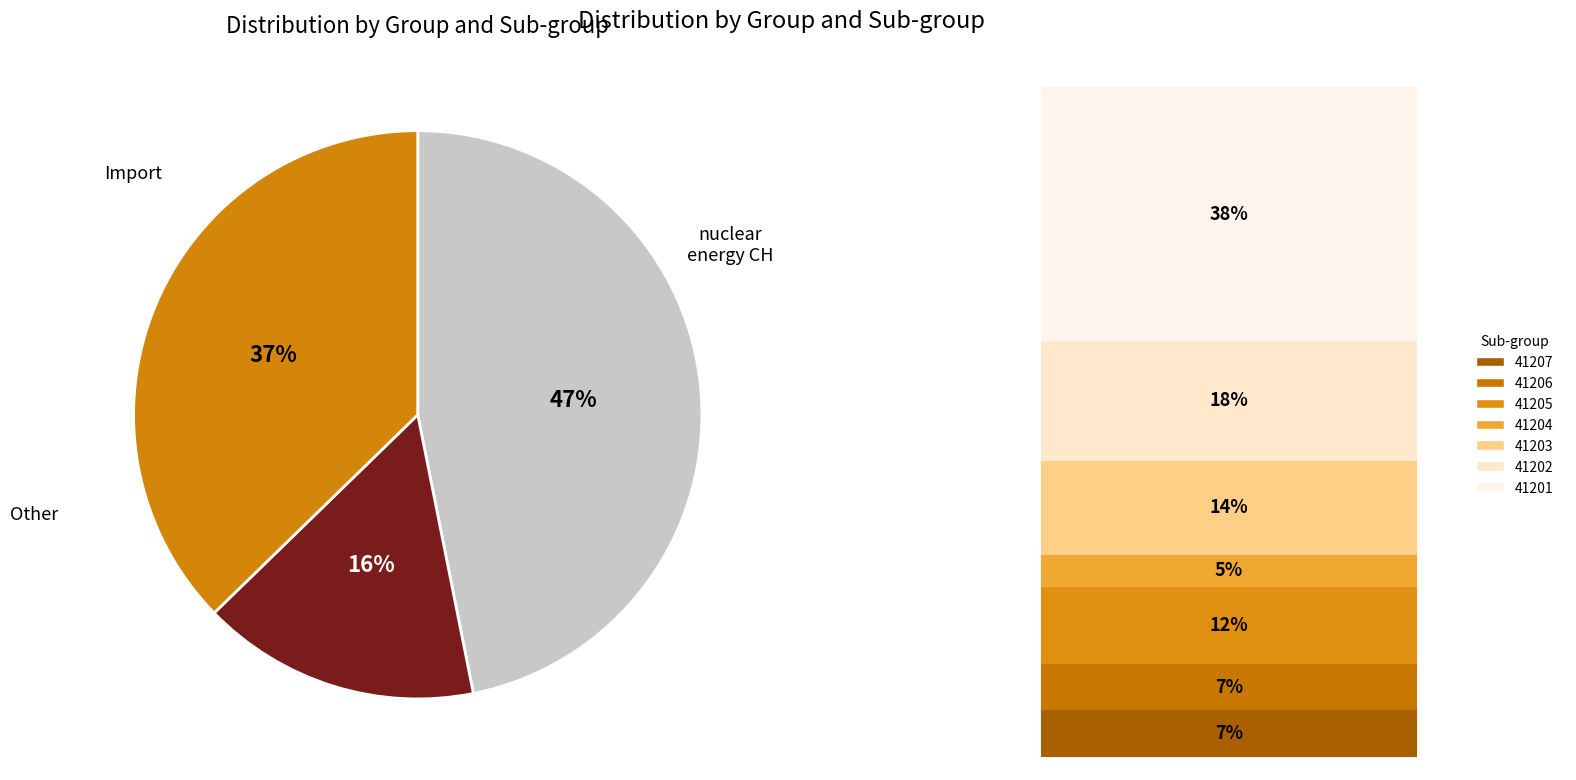

Is there any slice that represents more than half of the pie?

No